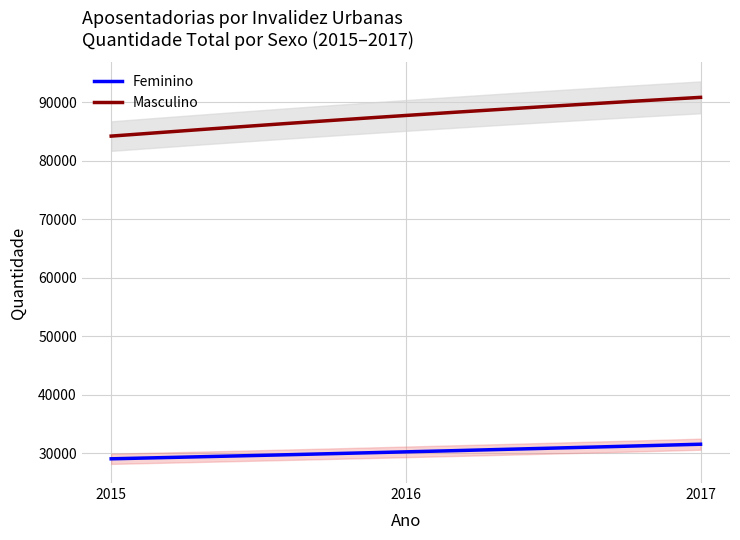

How many series are shown in this chart?

2